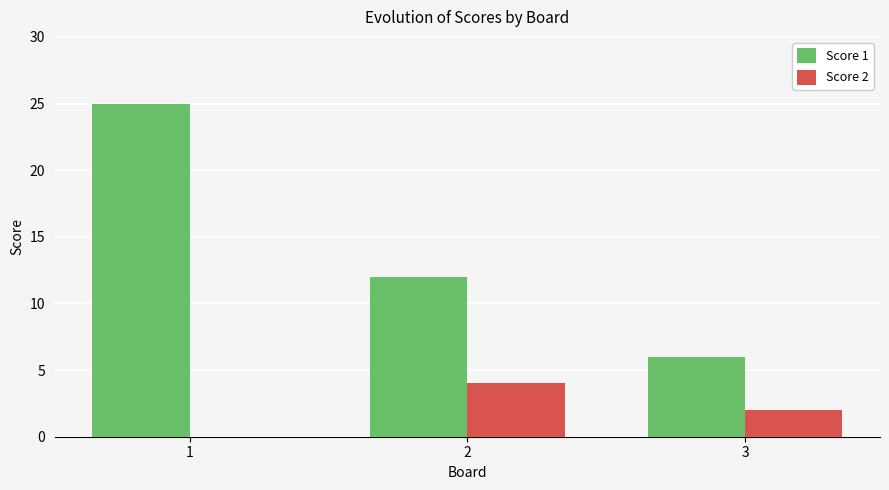

Which series has the largest total across all categories?

Score 1